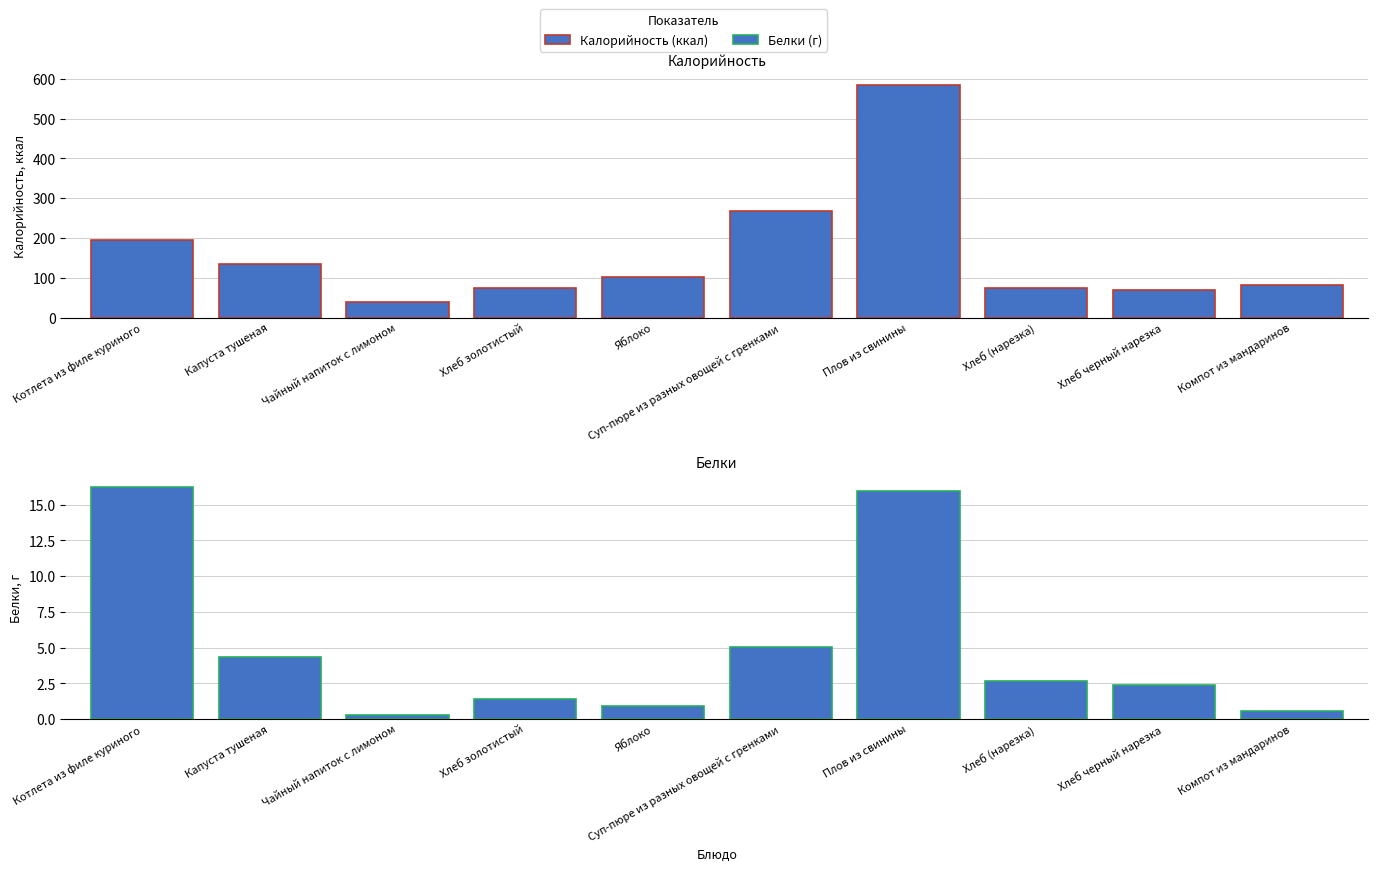

Which series has the widest spread of values?

Калорийность